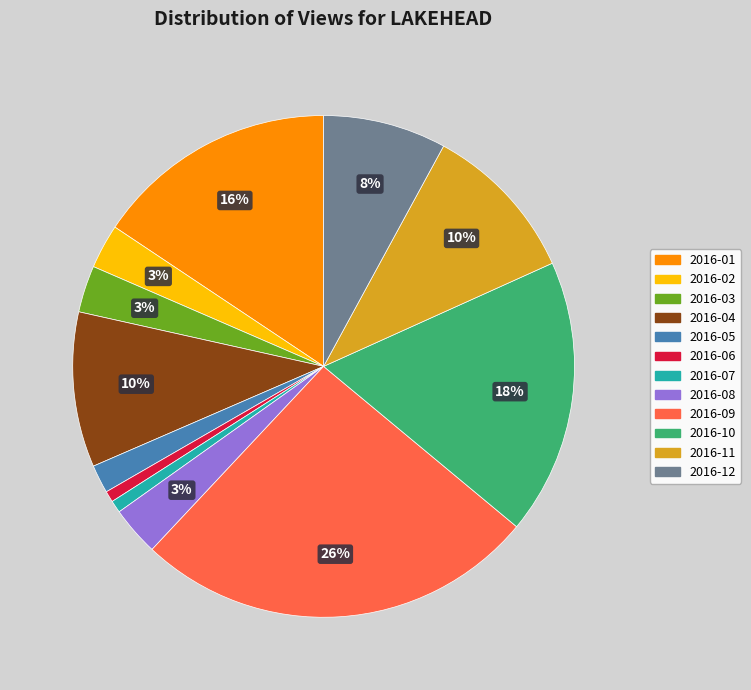

To the nearest percent, what is the combined percentage of 2016-09 and 2016-11?

36%